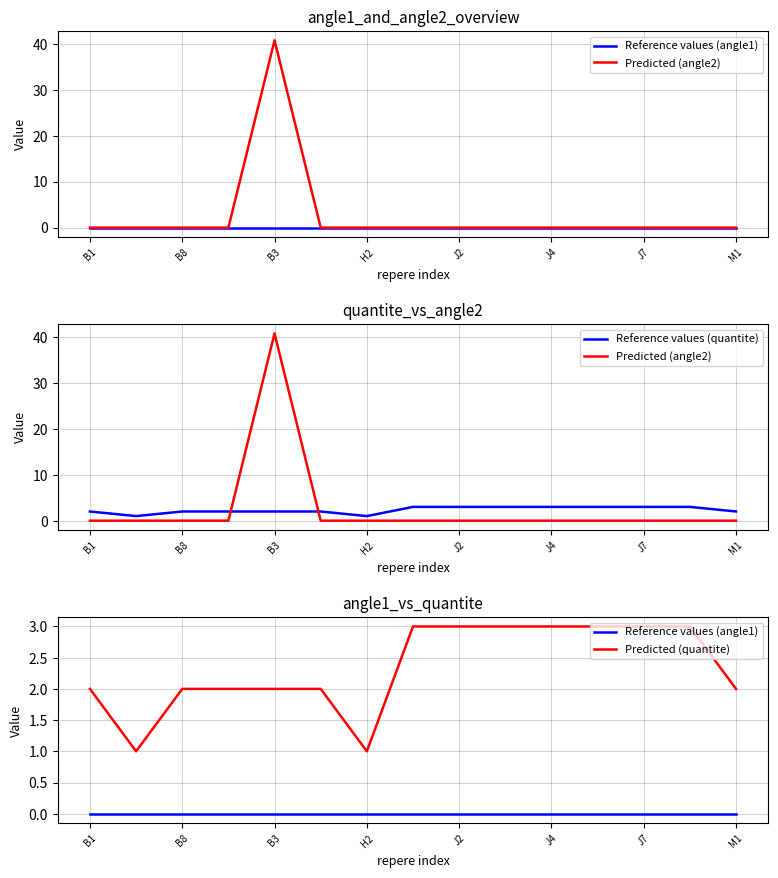

True or false: Reference values (quantite) and Reference values (angle1) intersect in this chart.

False